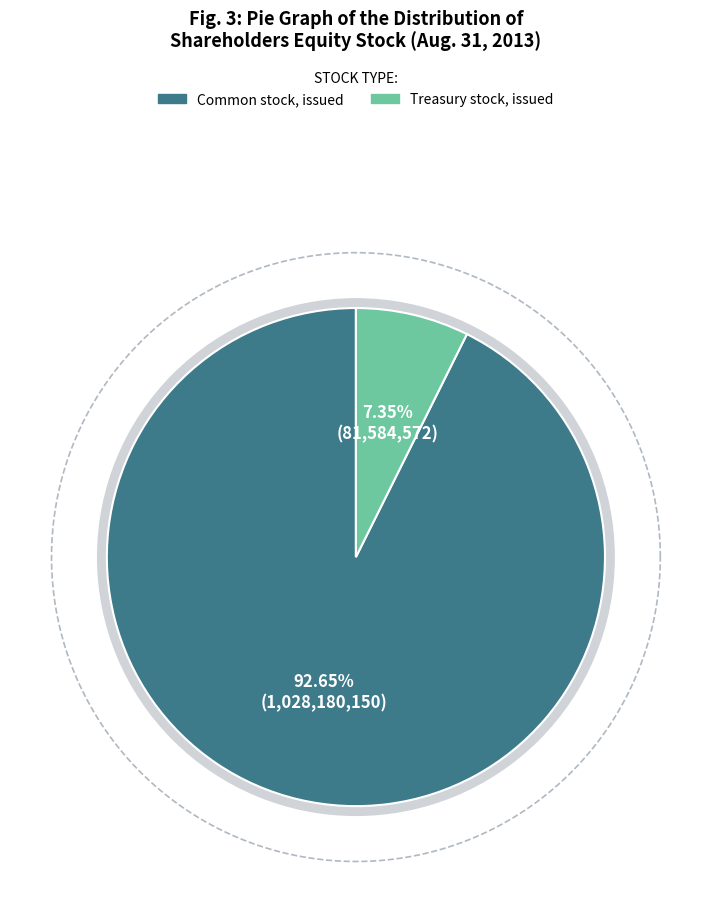

Which category has the biggest portion of the pie?

Common stock, issued